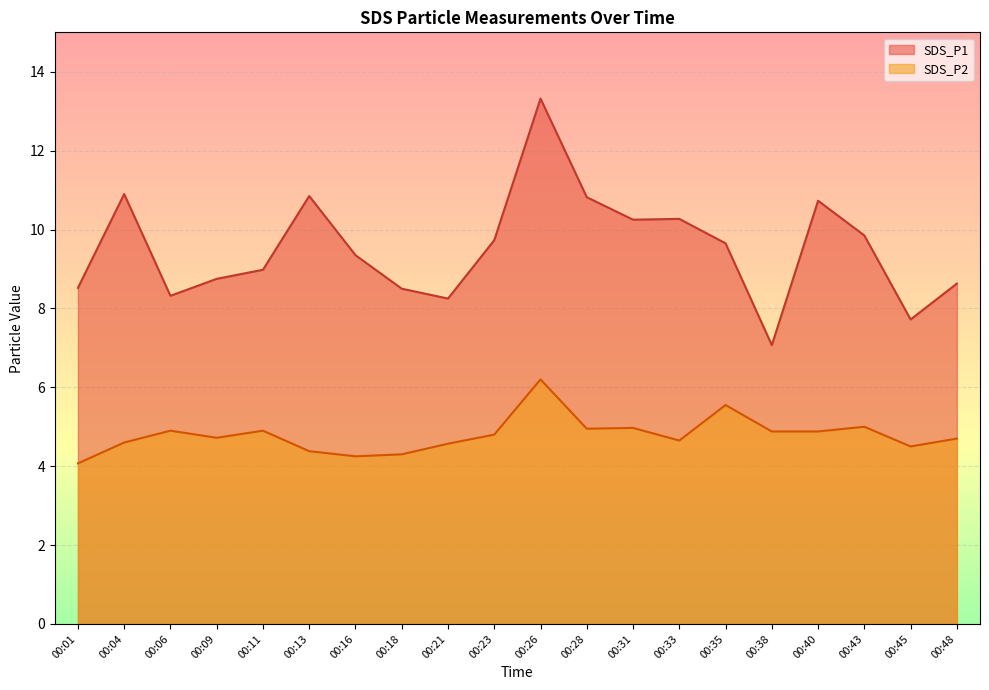

The value of SDS_P1 at 00:26 is 13.3. True or false?

True